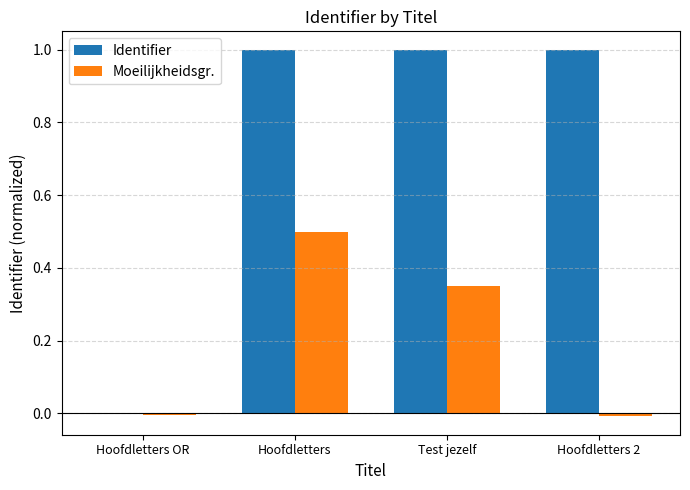

What is the sum of all Identifier values?

3.0